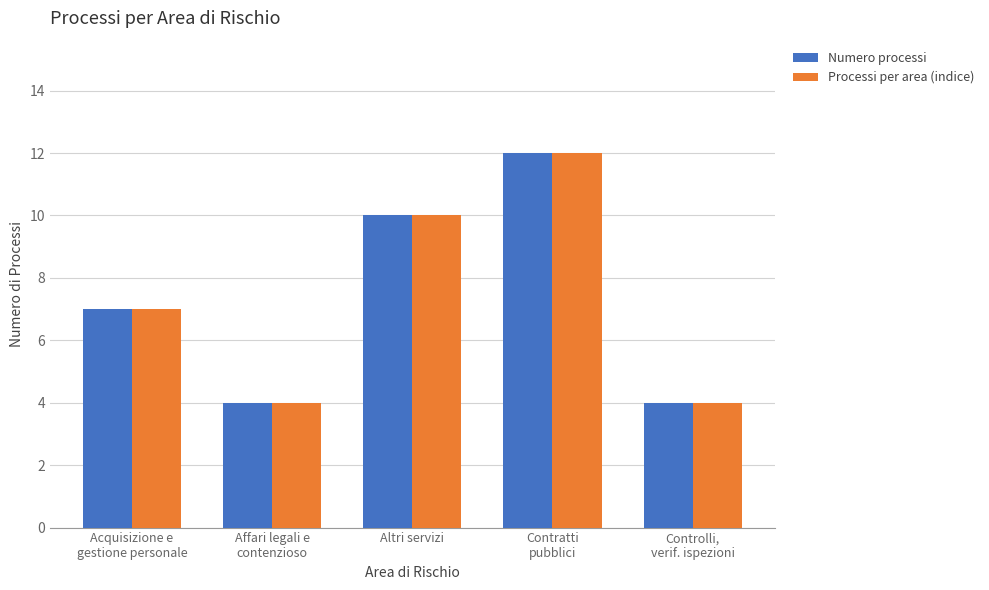

What is the sum of all Numero processi values?

37